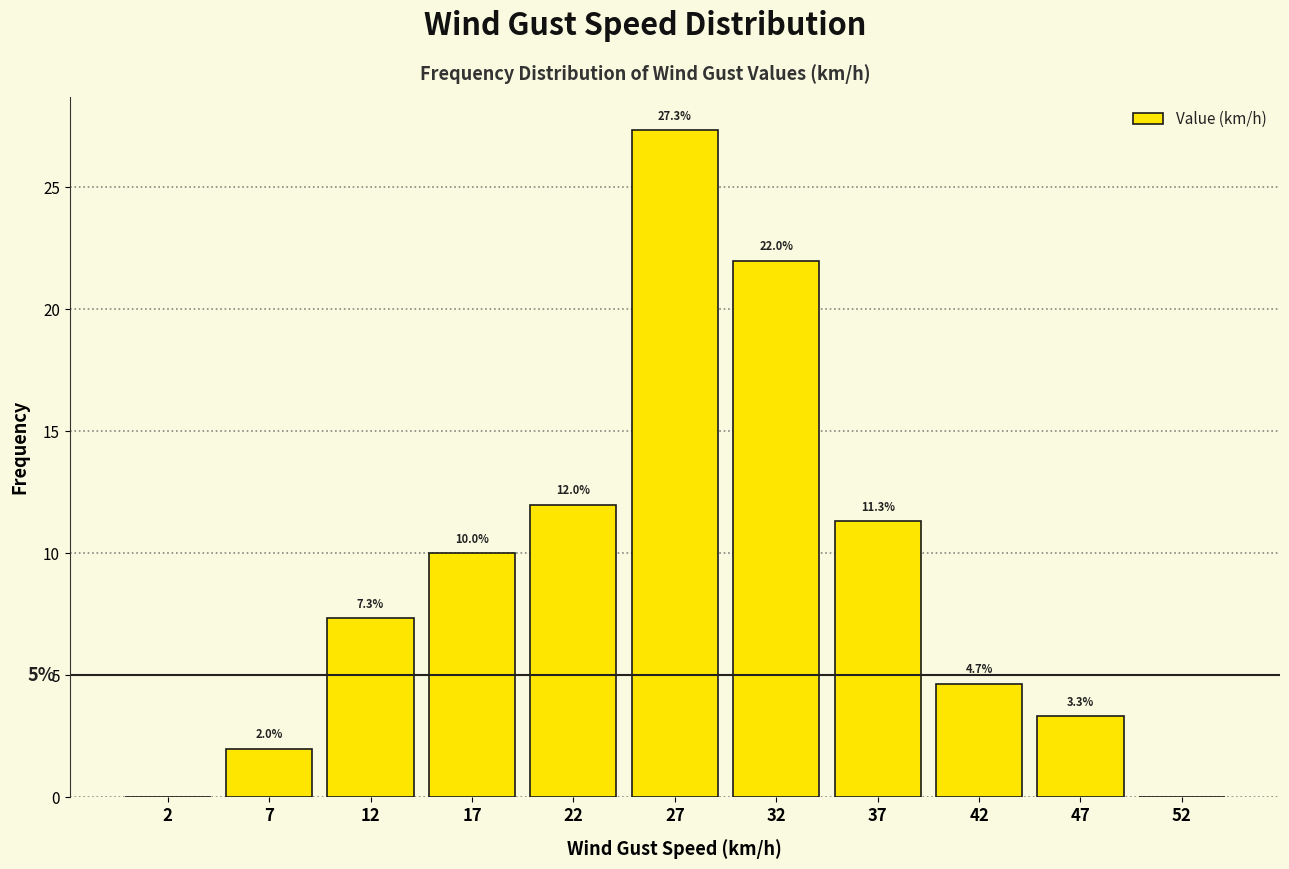

Which range on the x-axis has the tallest bar?

25 to 30